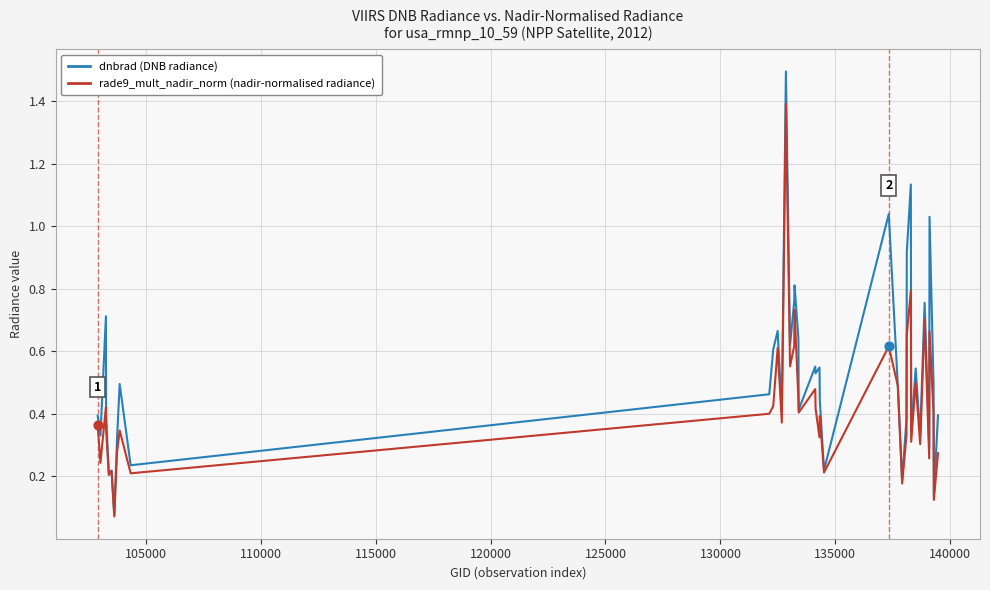

Which series has the largest total across all categories?

dnbrad (DNB radiance)